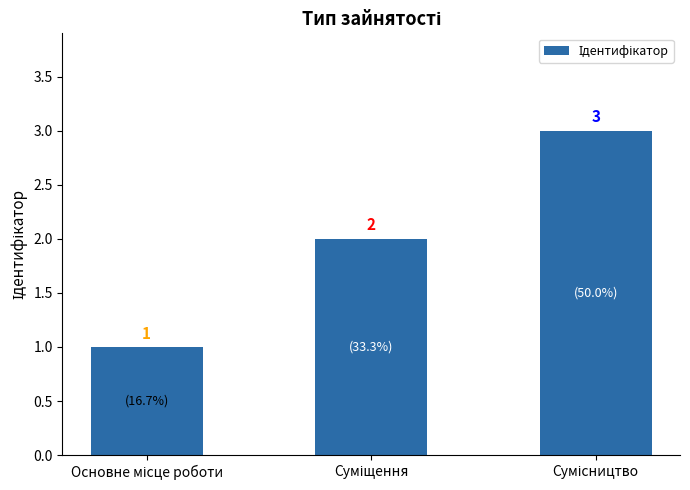

How many categories are shown in the chart?

3